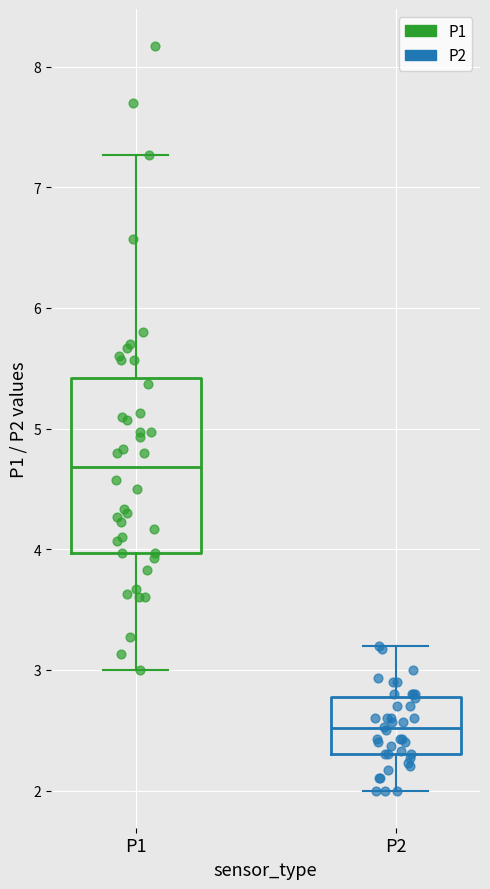

Where is the lower edge of the box for P2 on the y-axis? The values are not printed on the chart, so give them approximately, as read against the axis.

2.3